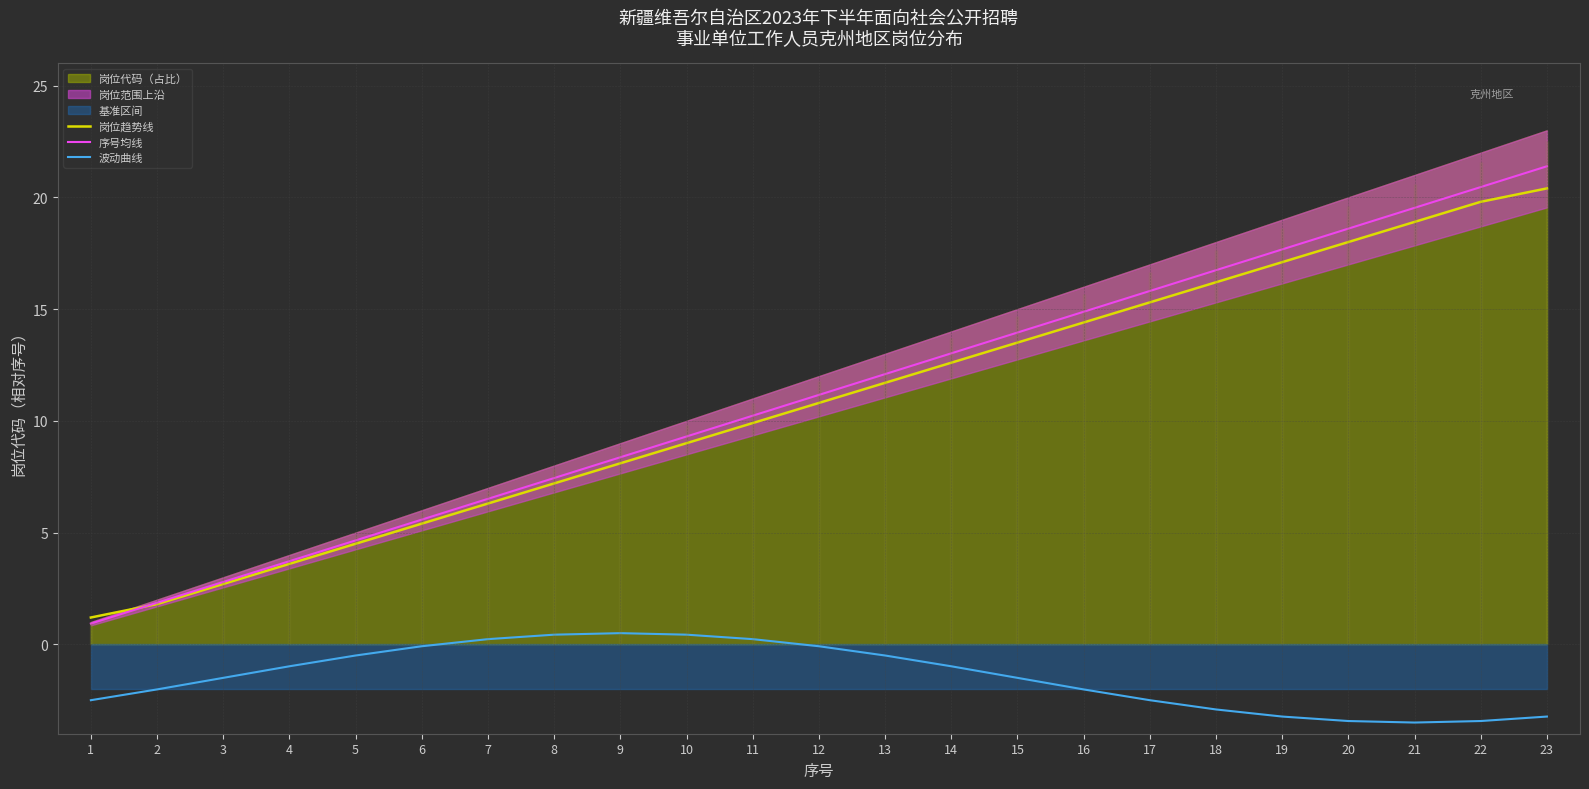

What is the highest value of the 波动曲线 series?

0.5